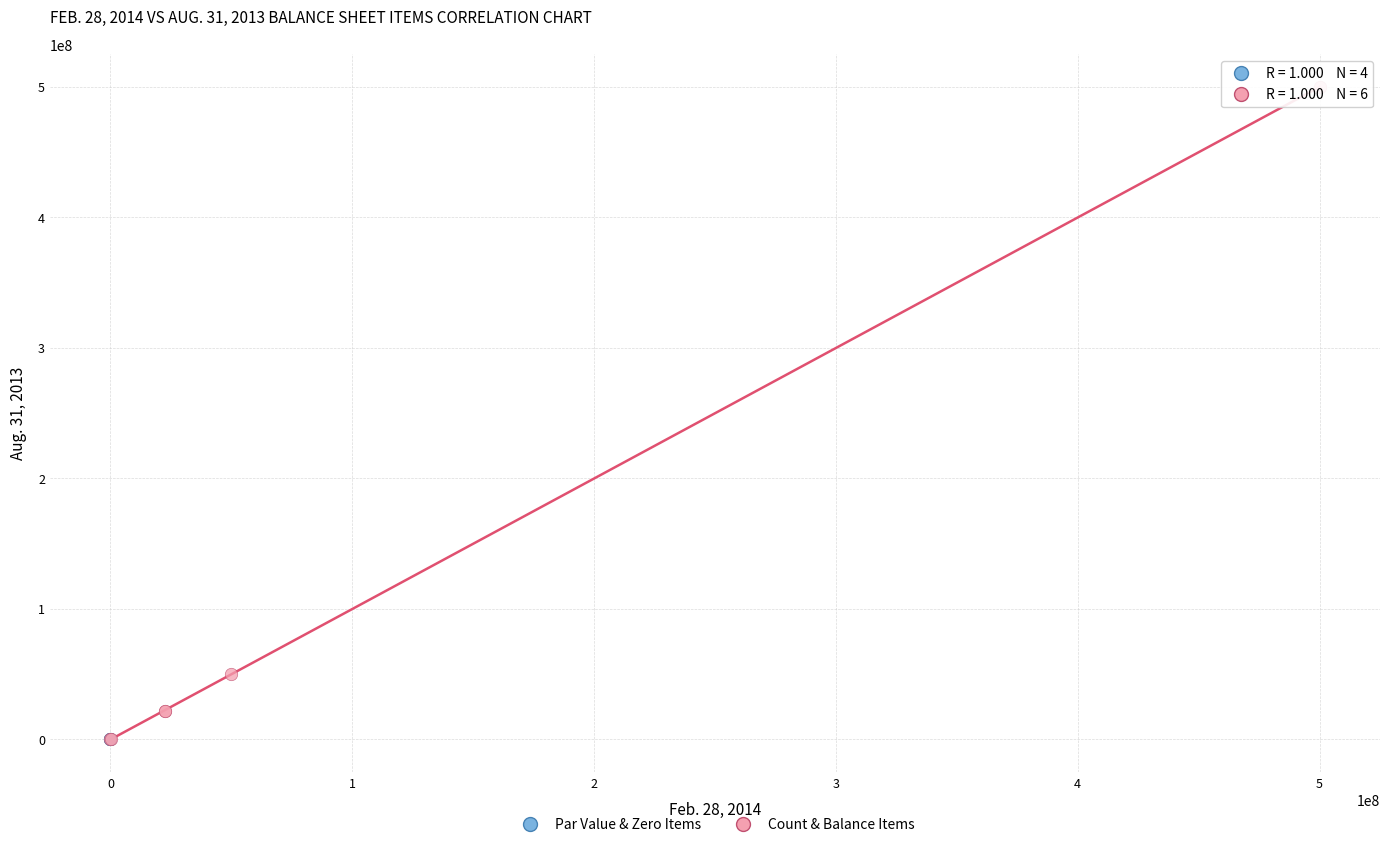

Which series has the widest spread of Y values?

Count & Balance Items